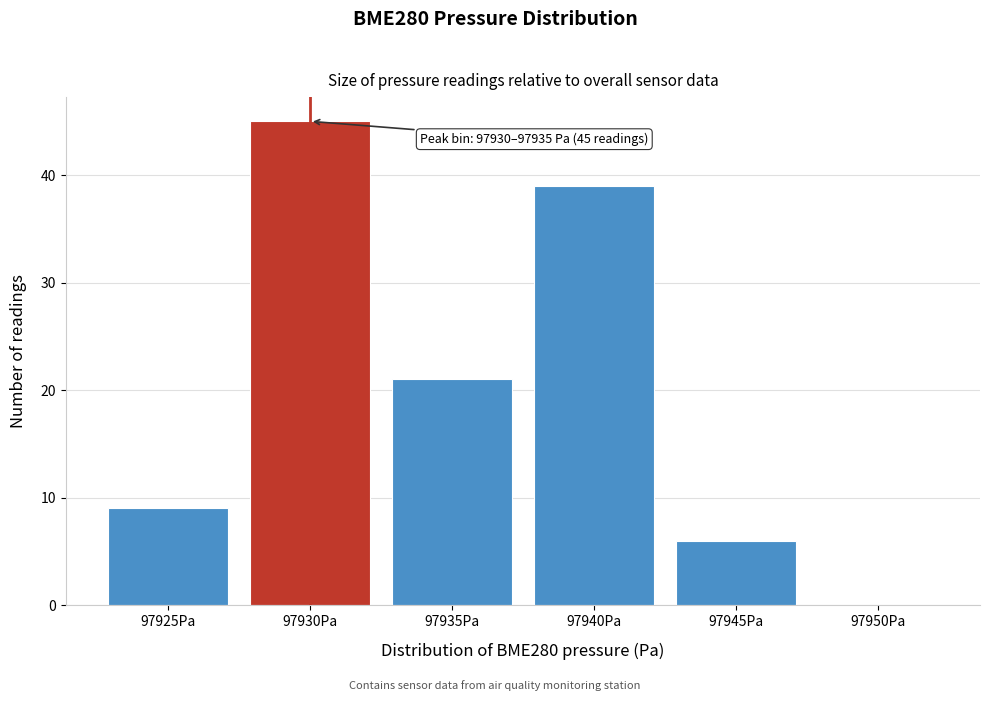

Reading right to left, transcribe all the data shown in this chart.

97950Pa=0	97945Pa=6	97940Pa=39	97935Pa=21	97930Pa=45	97925Pa=9